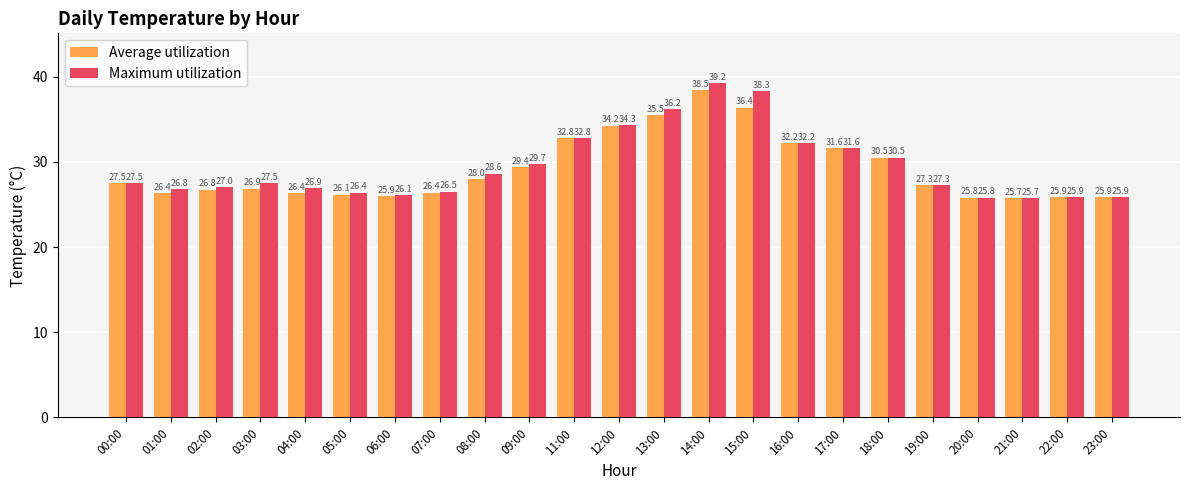

At which label does Average utilization first exceed 27?

00:00